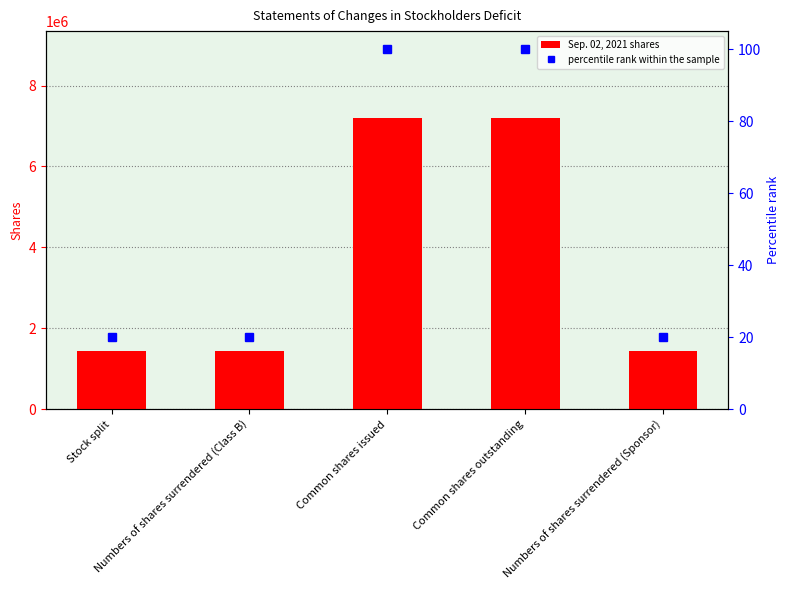

True or false: percentile rank within the sample has a value of 20 at Numbers of shares surrendered (Class B).

True